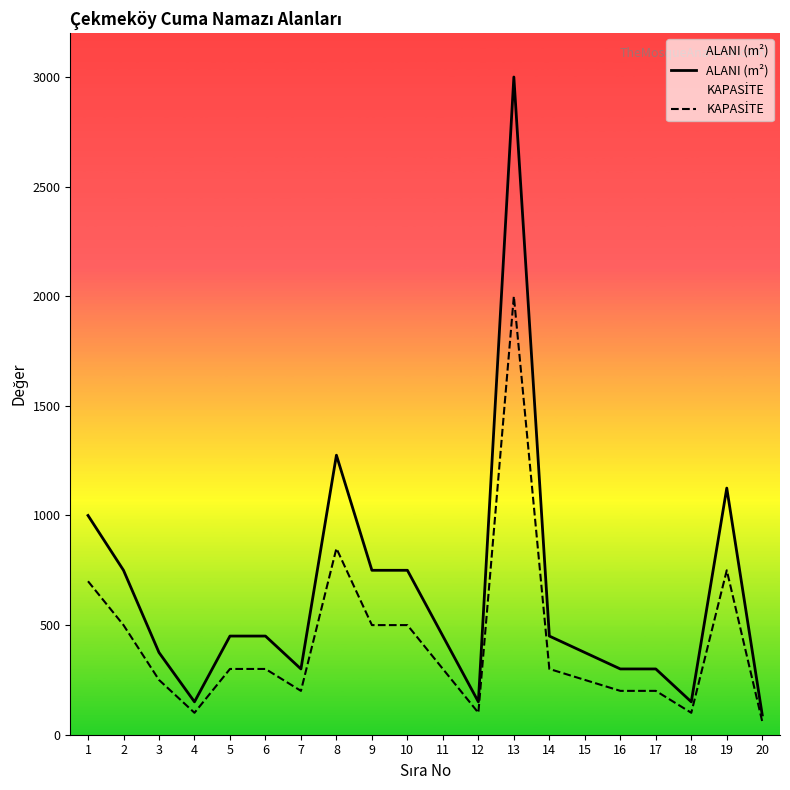

Which category has the lowest value in the KAPASİTE series?

20